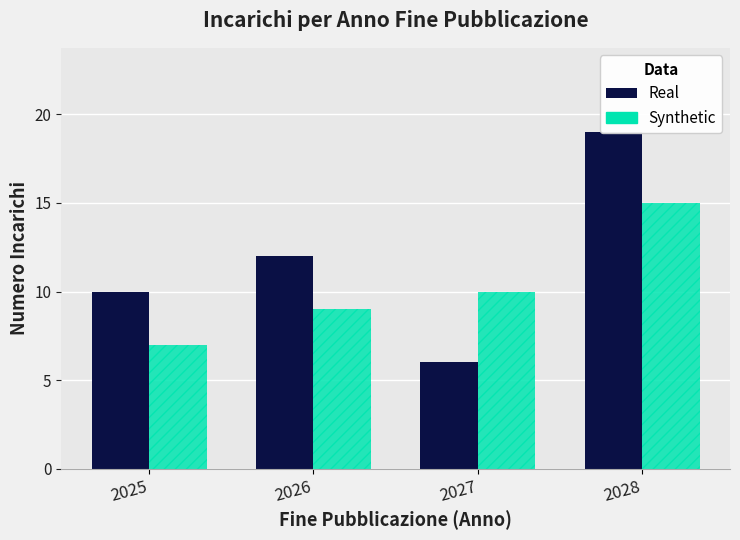

How many distinct data groups are displayed?

2